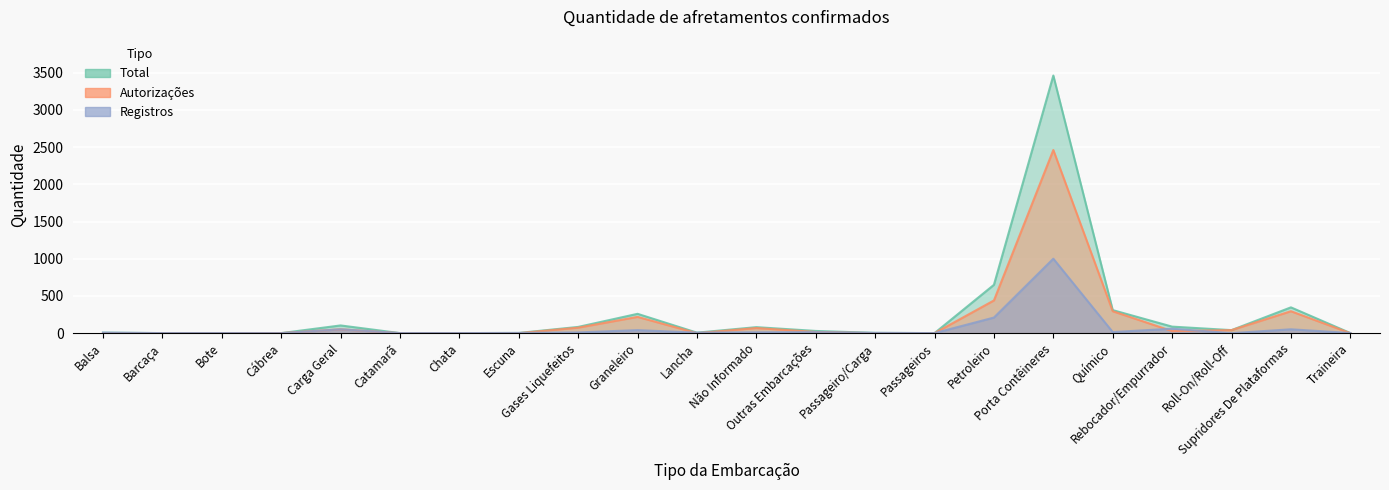

Is the value of Registros at Cábrea greater than the value of Autorizações at Balsa?

No